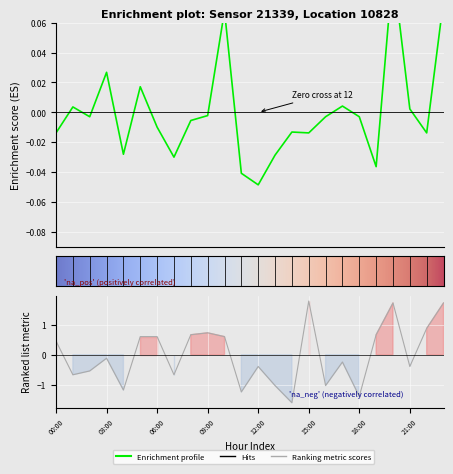

At how many categories does at least one series exceed 0?

15